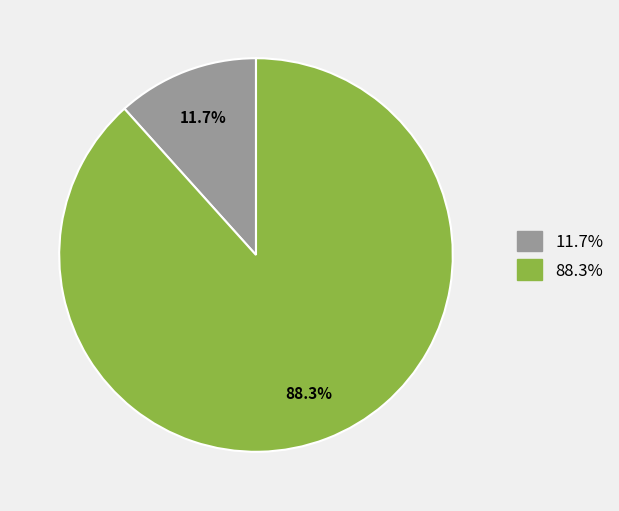

Does any single category account for the majority?

Yes